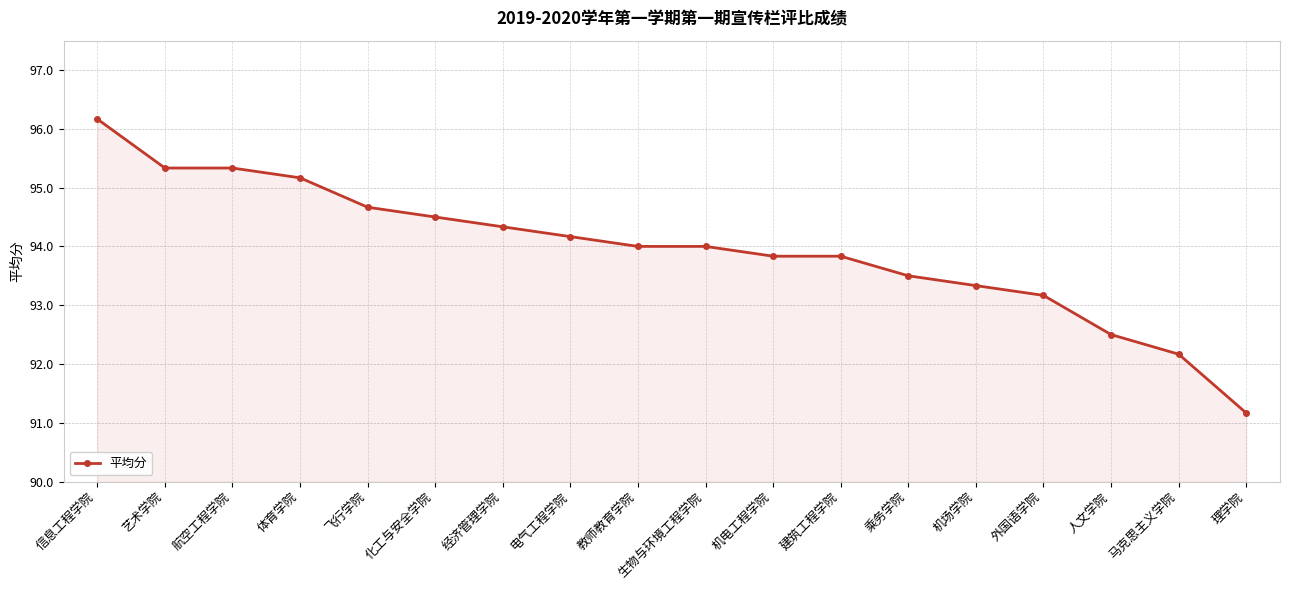

What value does the data have at 飞行学院?

94.7